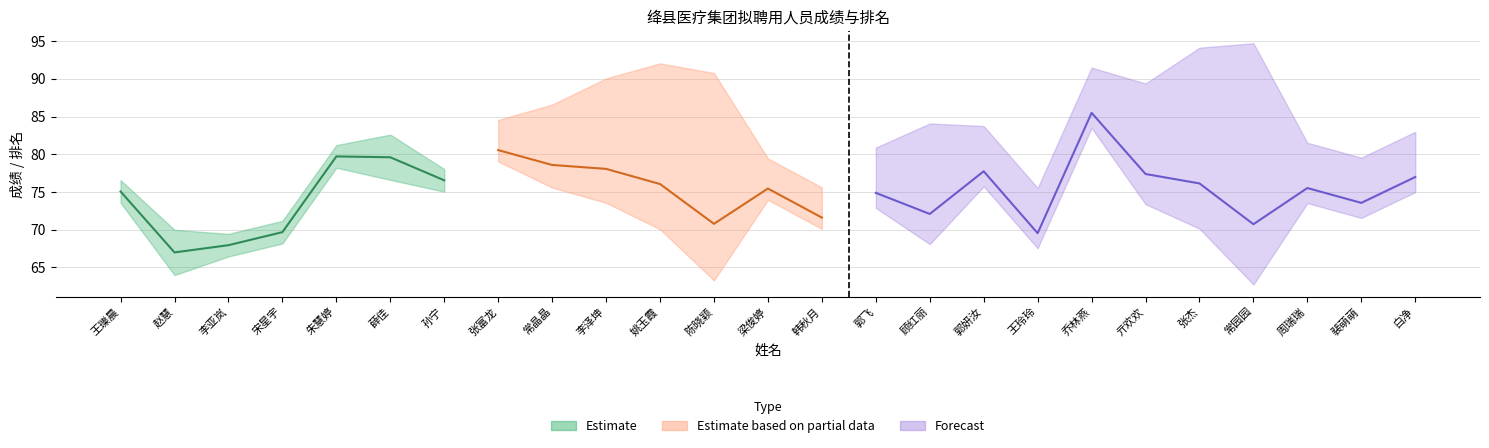

What is the maximum value for 成绩?

85.5